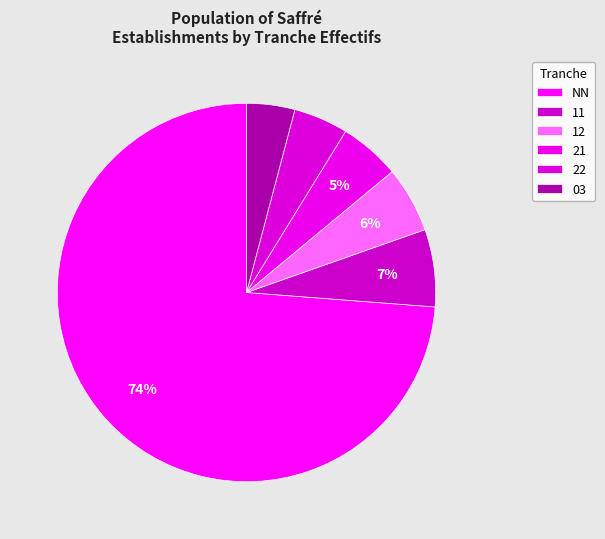

How many slices are in this pie chart?

6